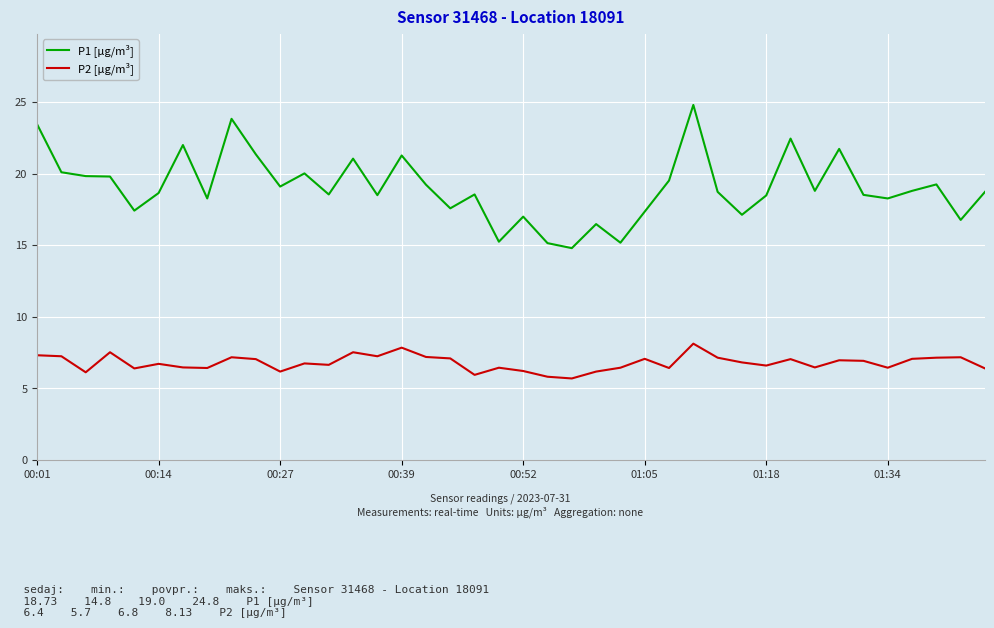

Which series has the largest range (max minus min)?

P1 [µg/m³]